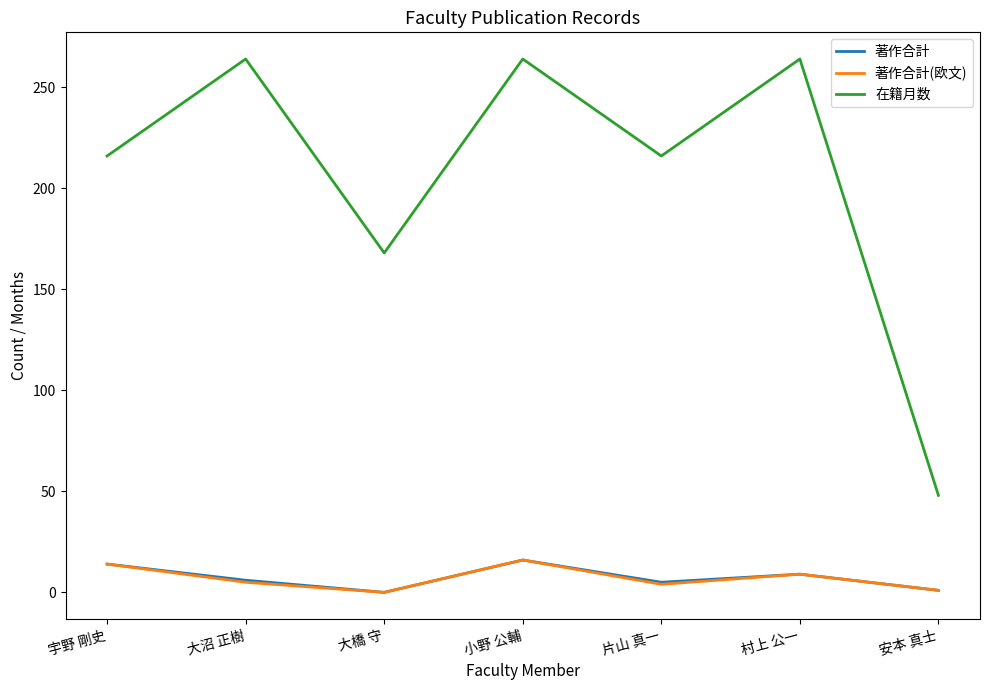

Which series changed the most between 片山 真一 and 安本 真士?

在籍月数